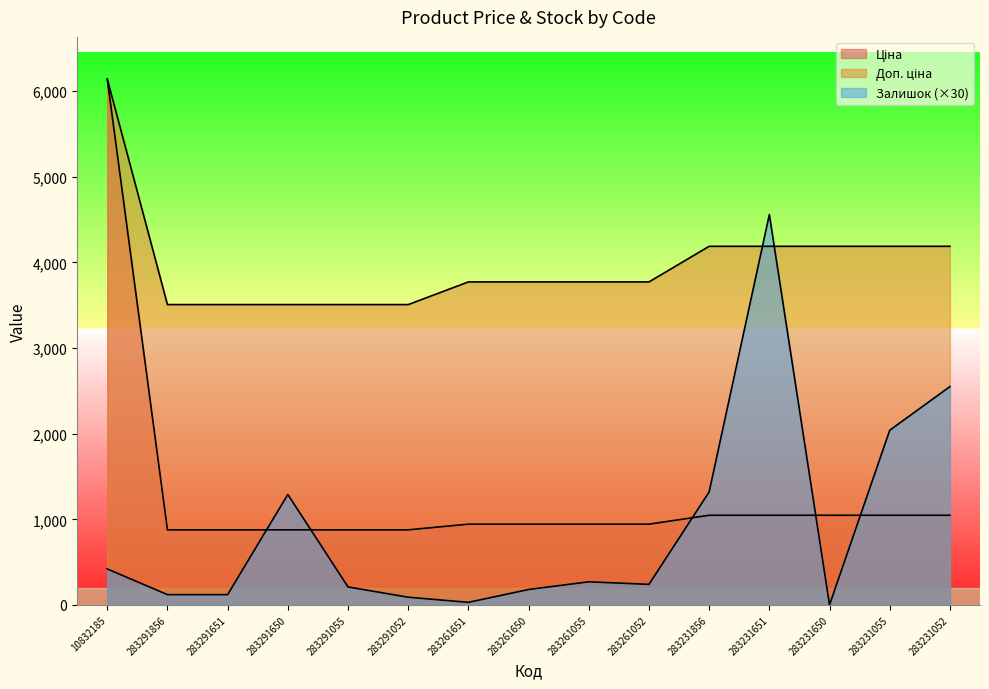

What is the difference between the maximum and second lowest values in the Залишок series?

4530.0